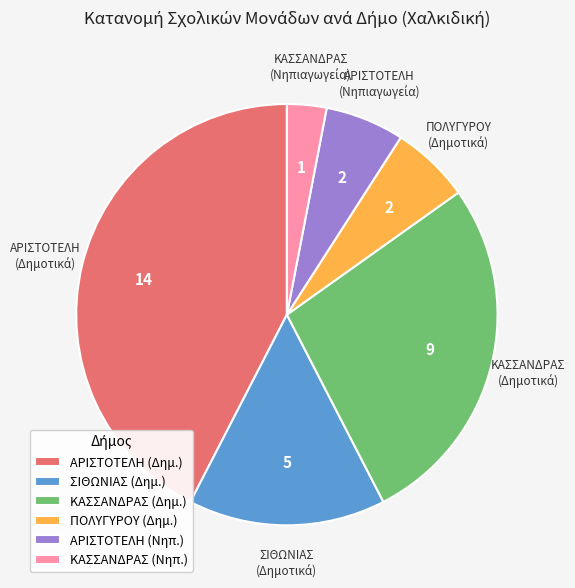

True or false: ΚΑΣΣΑΝΔΡΑΣ (Νηπ.) accounts for 13% of the total.

False